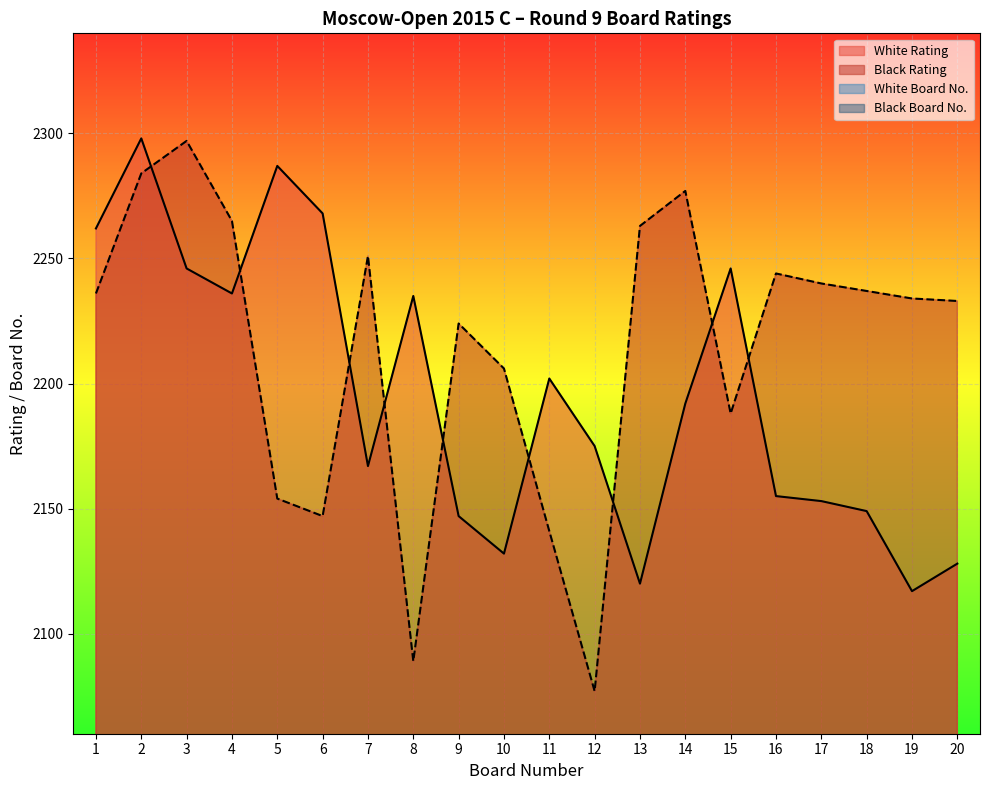

True or false: White Rating and Black Rating intersect in this chart.

True